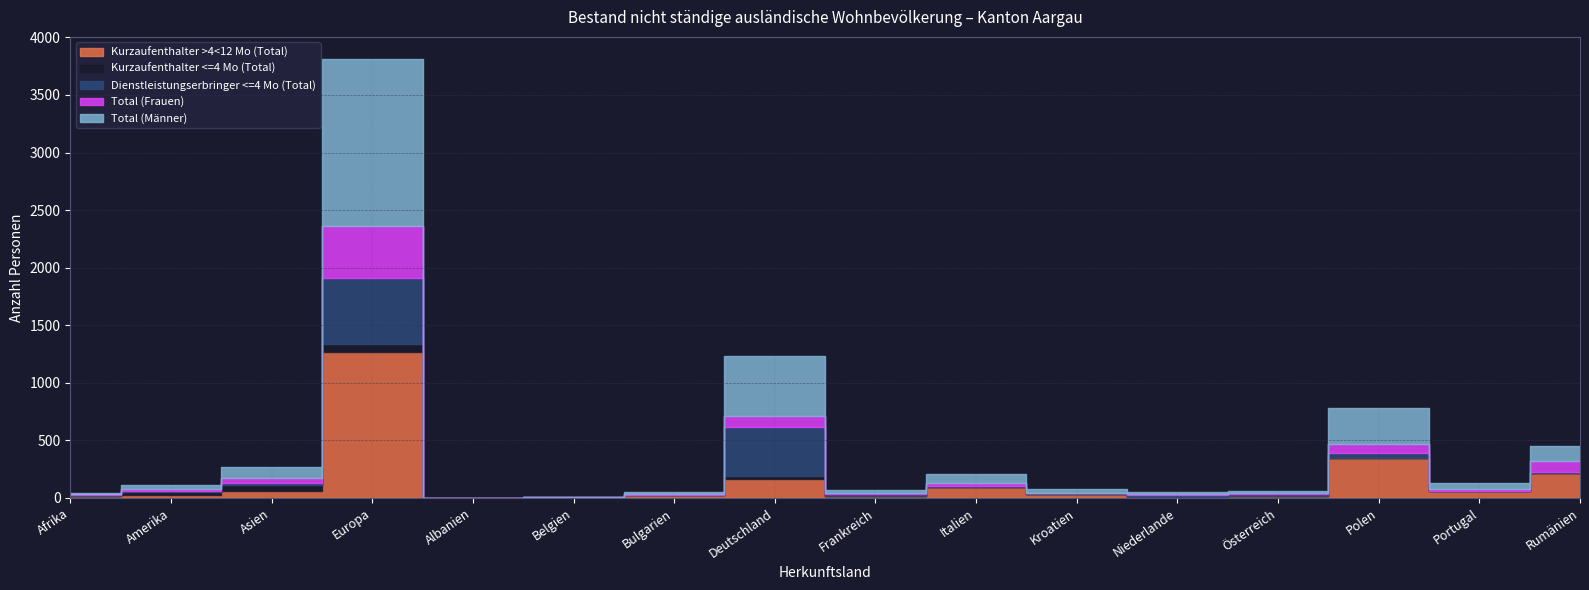

Reading left to right, what are all the values shown in this chart?

Kurzaufenthalter >4<12 Mo (Total): Afrika=15	Amerika=26	Asien=64	Europa=1272	Albanien=1	Belgien=3	Bulgarien=24	Deutschland=168	Frankreich=16	Italien=96	Kroatien=31	Niederlande=7	Österreich=17	Polen=348	Portugal=61	Rumänien=218
Kurzaufenthalter <=4 Mo (Total): Afrika=6	Amerika=30	Asien=51	Europa=62	Albanien=0	Belgien=1	Bulgarien=0	Deutschland=22	Frankreich=3	Italien=1	Kroatien=0	Niederlande=1	Österreich=0	Polen=1	Portugal=3	Rumänien=2
Dienstleistungserbringer <=4 Mo (Total): Afrika=2	Amerika=1	Asien=18	Europa=573	Albanien=0	Belgien=1	Bulgarien=0	Deutschland=425	Frankreich=16	Italien=9	Kroatien=9	Niederlande=19	Österreich=15	Polen=41	Portugal=0	Rumänien=4
Total (Frauen): Afrika=13	Amerika=17	Asien=41	Europa=457	Albanien=1	Belgien=1	Bulgarien=8	Deutschland=98	Frankreich=8	Italien=23	Kroatien=7	Niederlande=7	Österreich=8	Polen=80	Portugal=15	Rumänien=95
Total (Männer): Afrika=10	Amerika=40	Asien=92	Europa=1450	Albanien=0	Belgien=4	Bulgarien=16	Deutschland=517	Frankreich=27	Italien=83	Kroatien=33	Niederlande=20	Österreich=24	Polen=310	Portugal=49	Rumänien=129